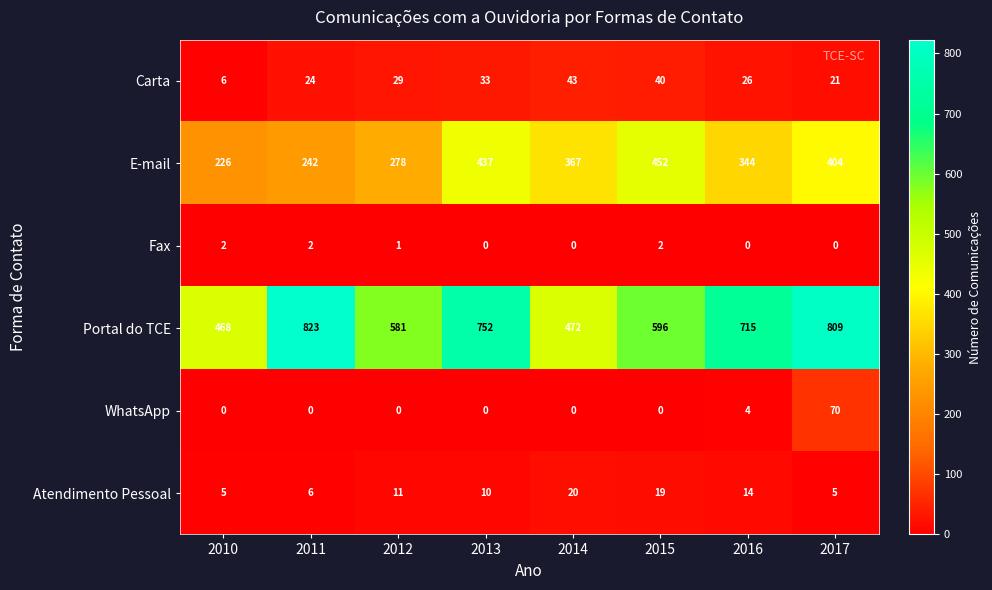

Which label corresponds to the largest value in the chart?

2011